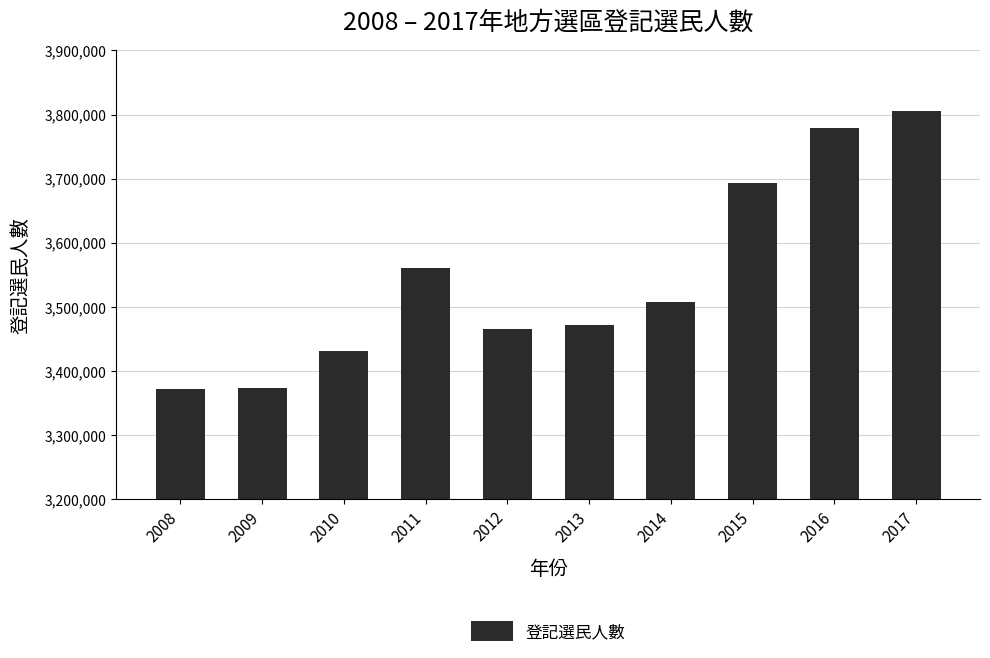

What is the greatest value displayed?

3805069